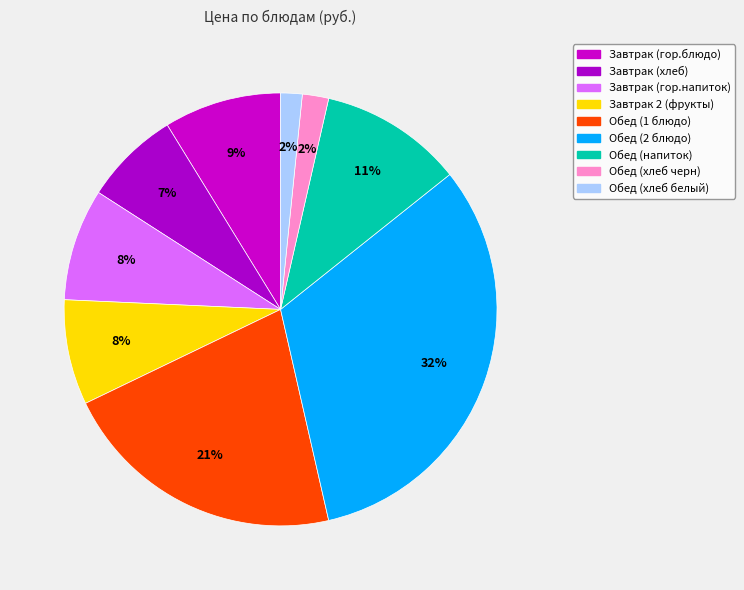

To the nearest percent, what is the combined percentage of Обед (2 блюдо) and Обед (хлеб черн)?

34%